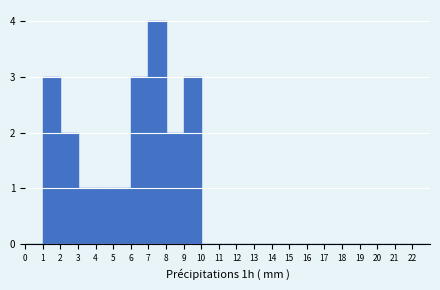

Over which range of the x-axis is the bar tallest?

7 to 8